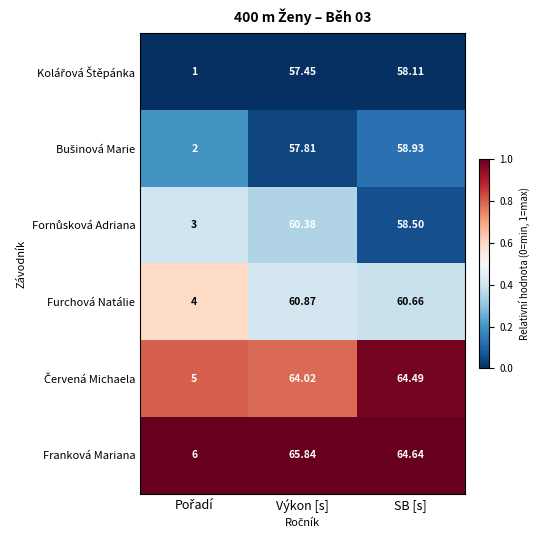

Which series has the largest total across all categories?

Franková Mariana